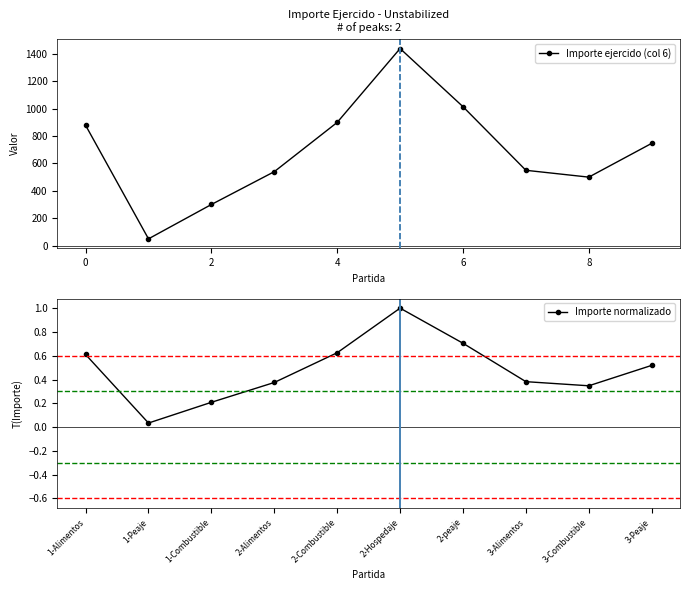

Is it true that Importe ejercido (col 6) equals 1186.0 at 0?

False